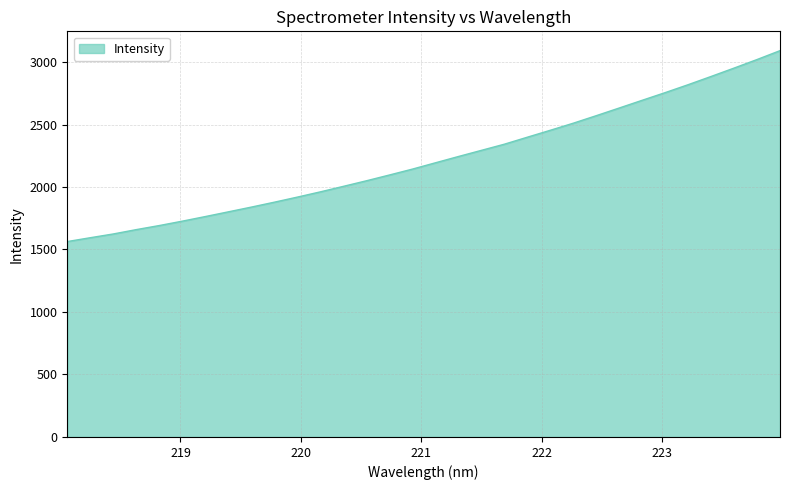

What is the difference between the maximum and minimum values?

1527.4